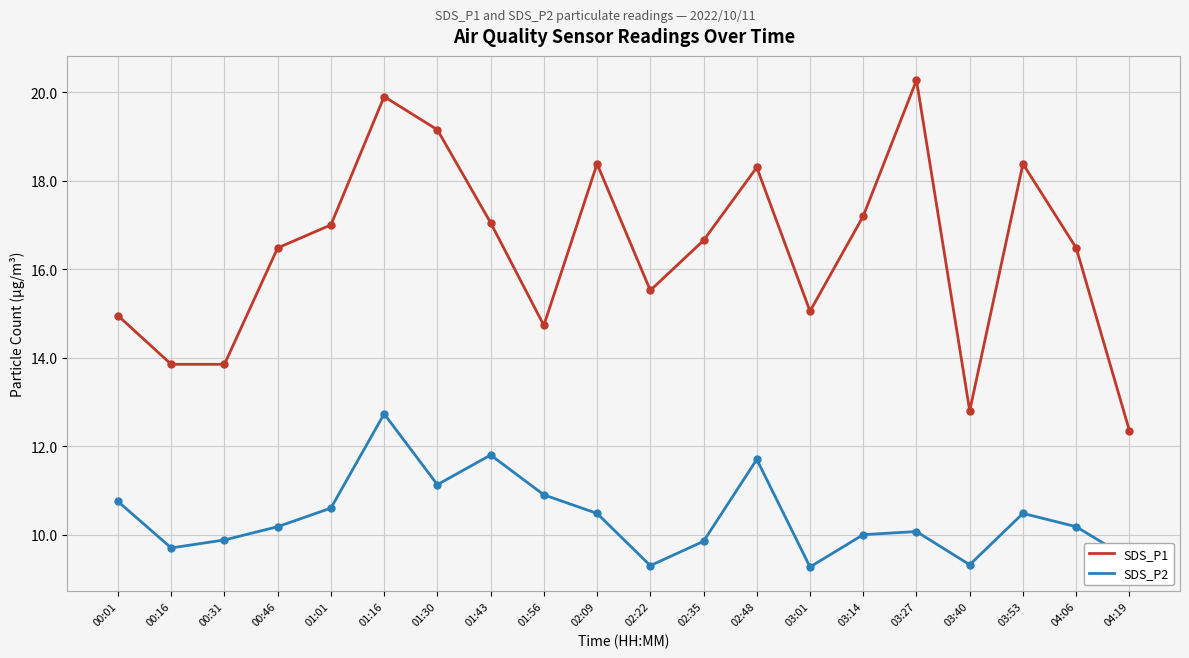

What is the spread (max minus min) of values at 03:14?

7.2